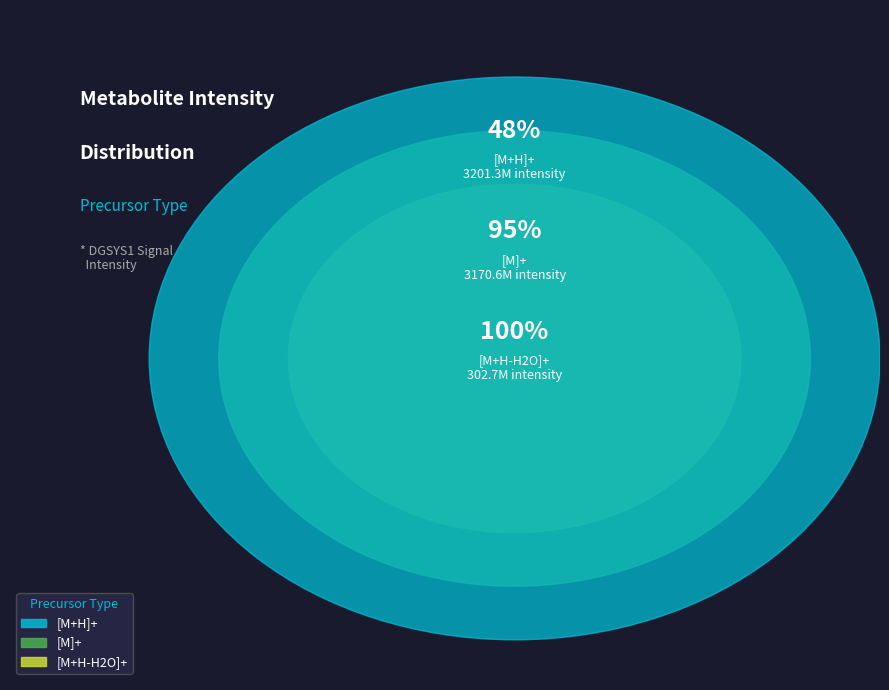

Between [M]+ and [M]+, which is larger?

[M]+